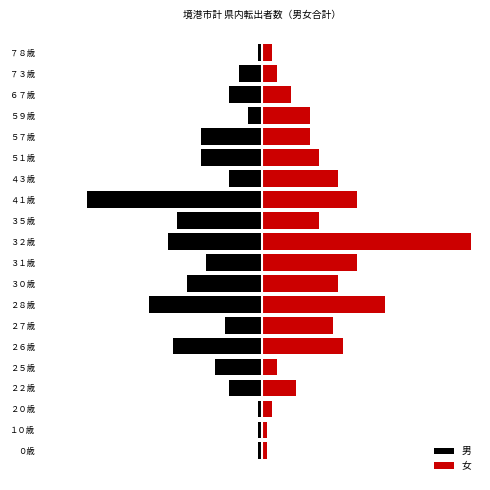

How many bars are there in total?

40